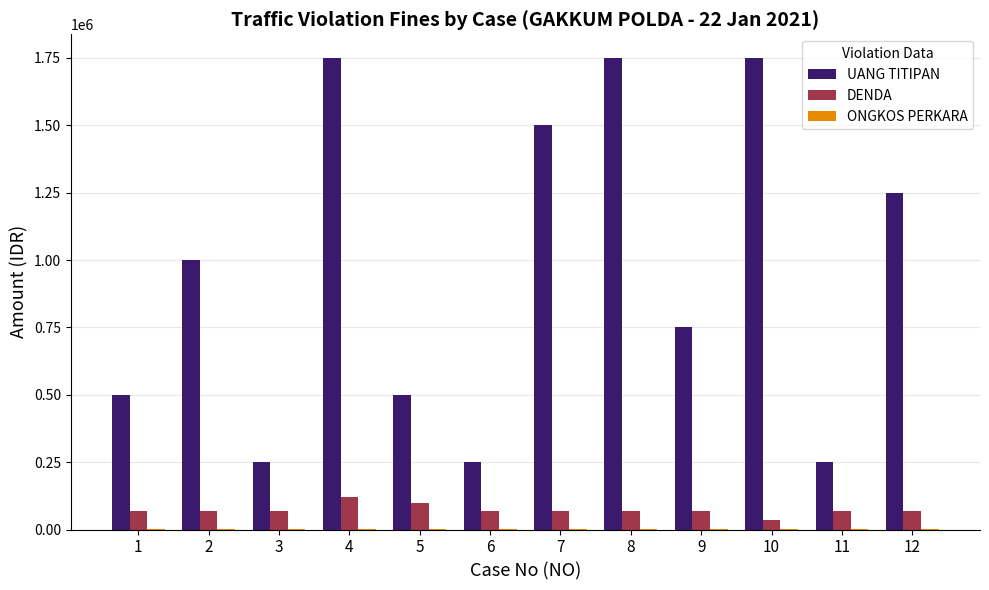

What is the sum of all UANG TITIPAN values?

11500000